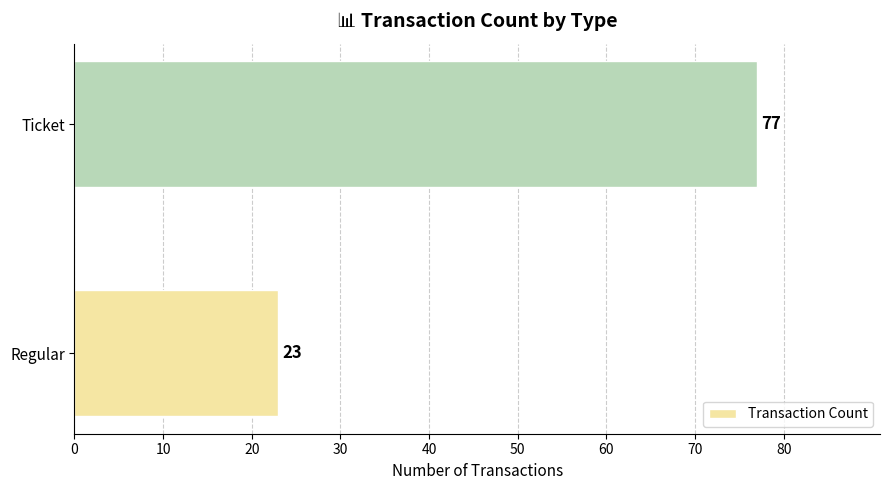

Are the bars horizontal?

Yes